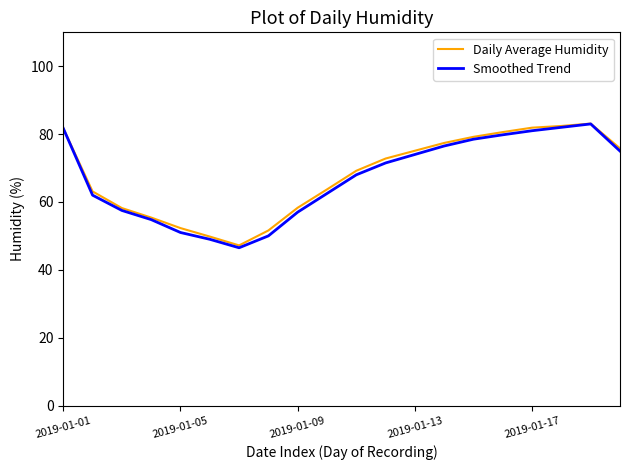

What is the lowest value of the Smoothed Trend series?

46.5